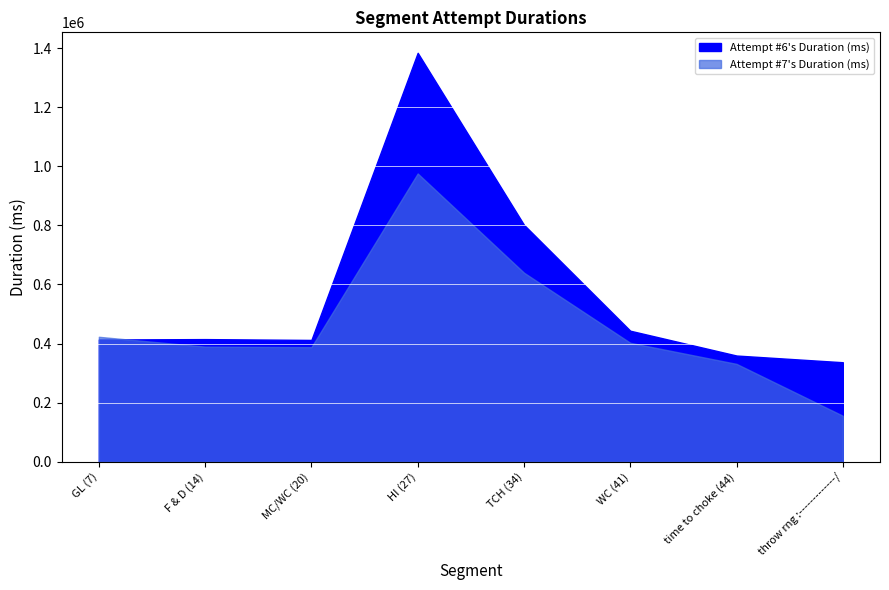

How many values in the Attempt #6's Duration (ms) series are below 414982?

4